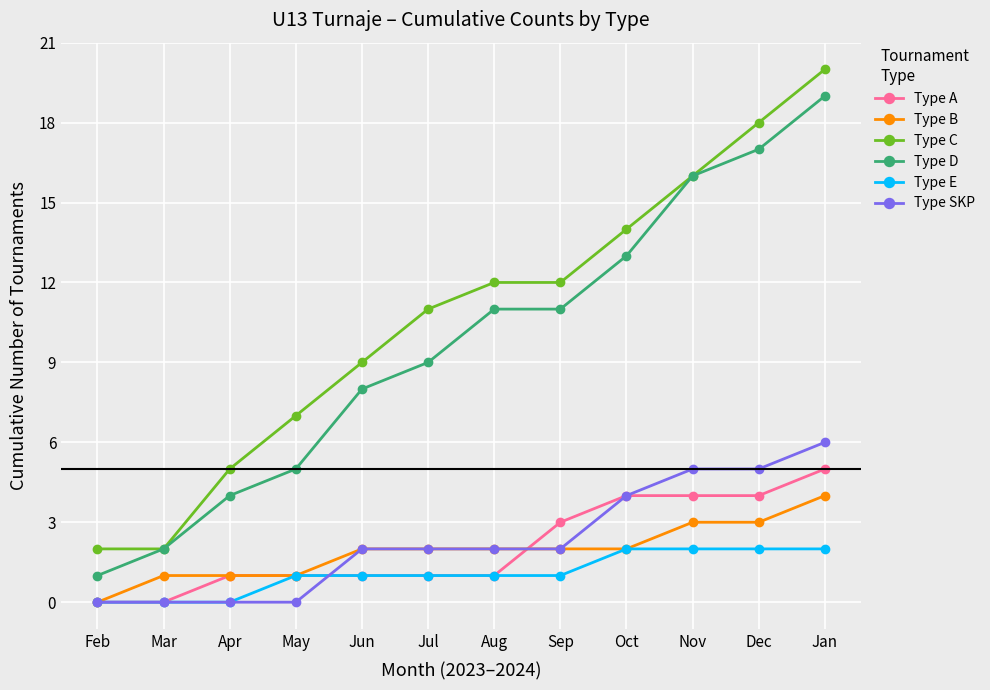

The value of Type A at Sep is 3. True or false?

True